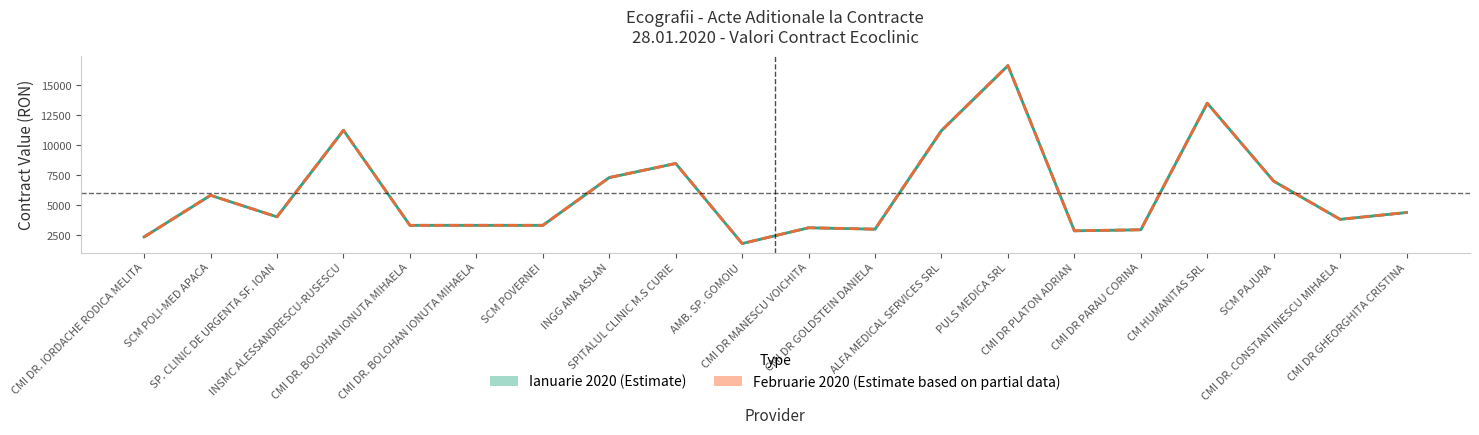

Which has a higher value, CMI DR. BOLOHAN IONUTA MIHAELA or INGG ANA ASLAN?

INGG ANA ASLAN